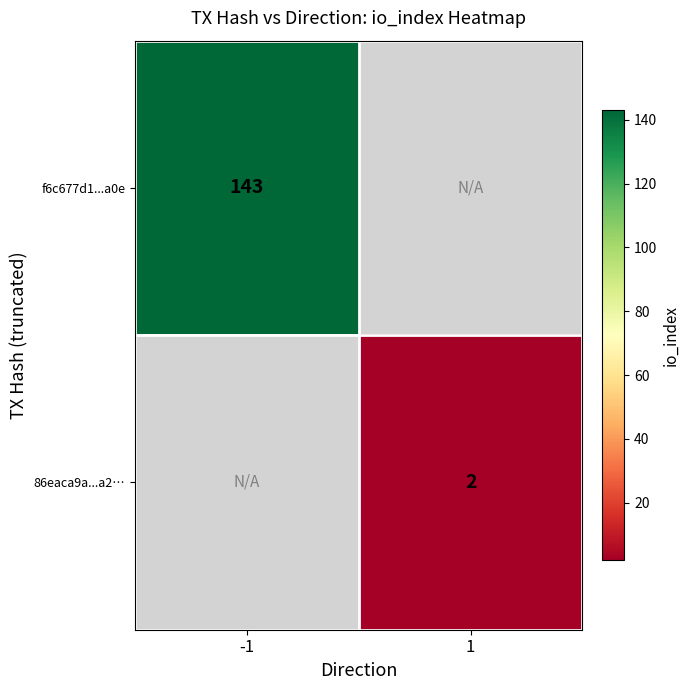

The f6c677d1...a0e series shows 143 at -1. True or false?

True